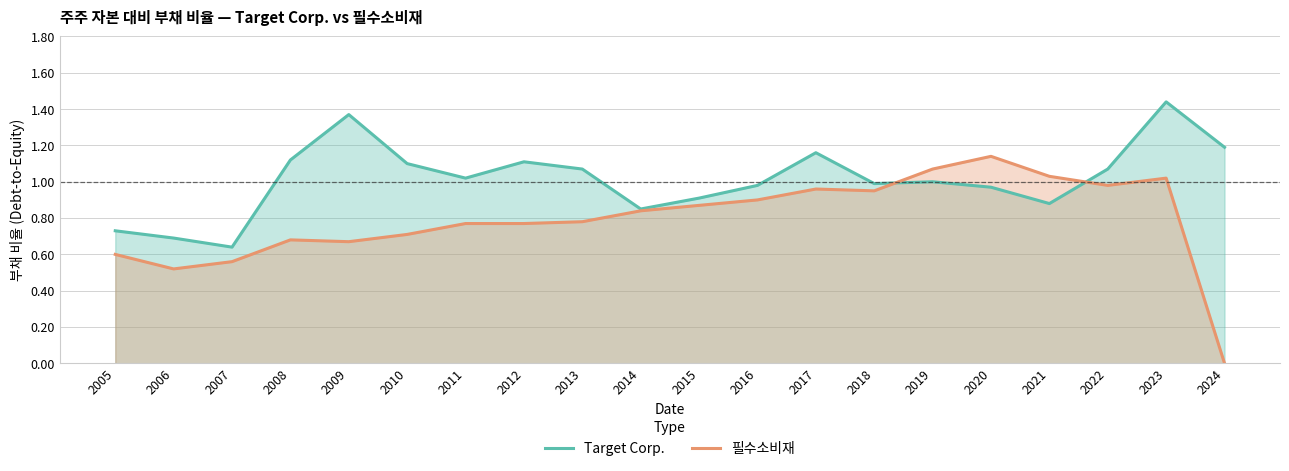

How many values in the Target Corp. series are below 1?

9